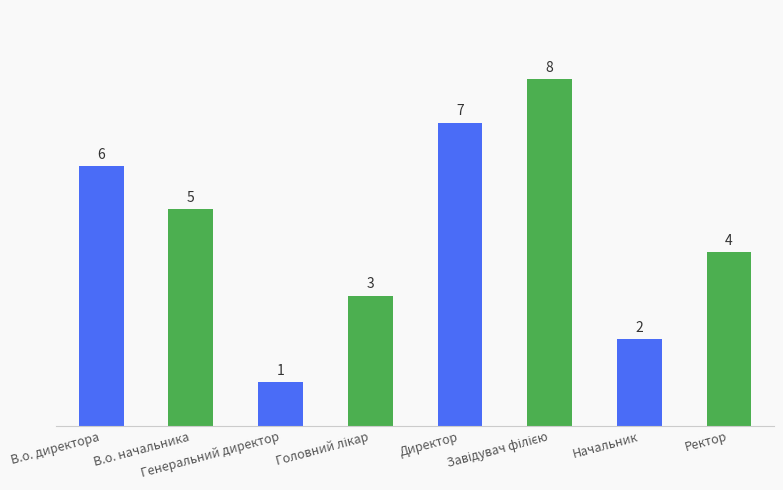

What is the value of the 3rd bar from the left?

1